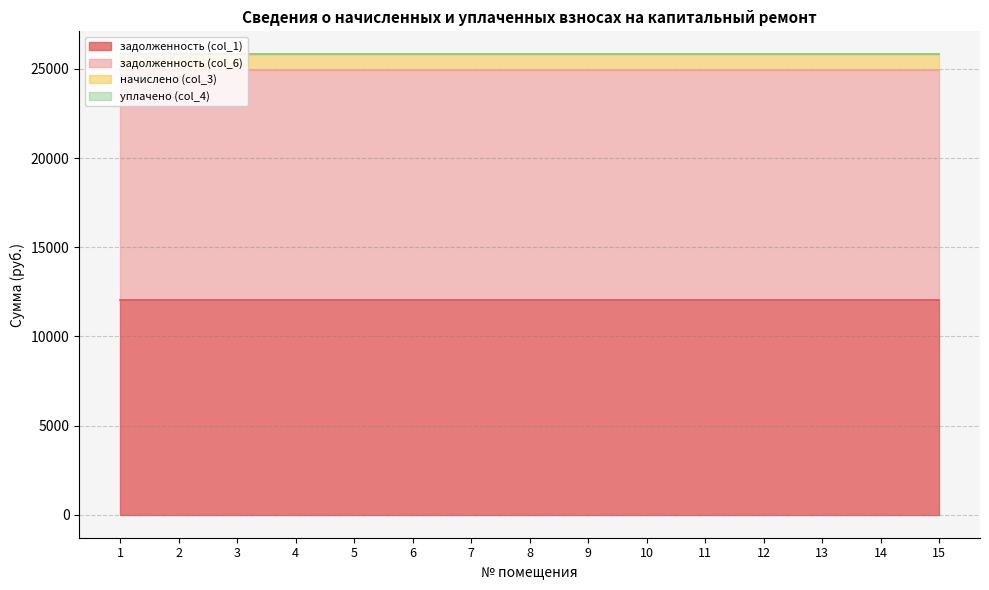

Which series has the largest total across all categories?

задолженность (col_6)